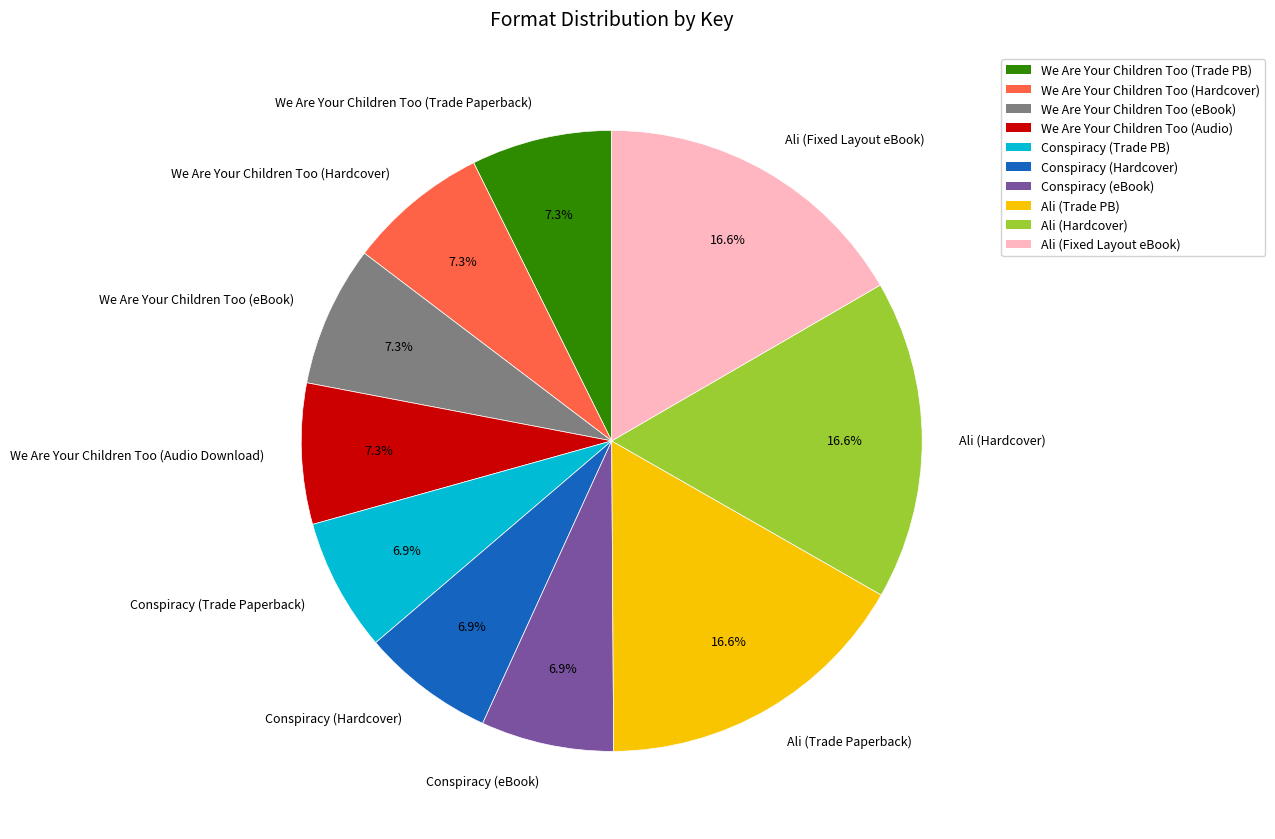

Combined, do Ali (Fixed Layout eBook) and Conspiracy (eBook) account for over 50%?

No